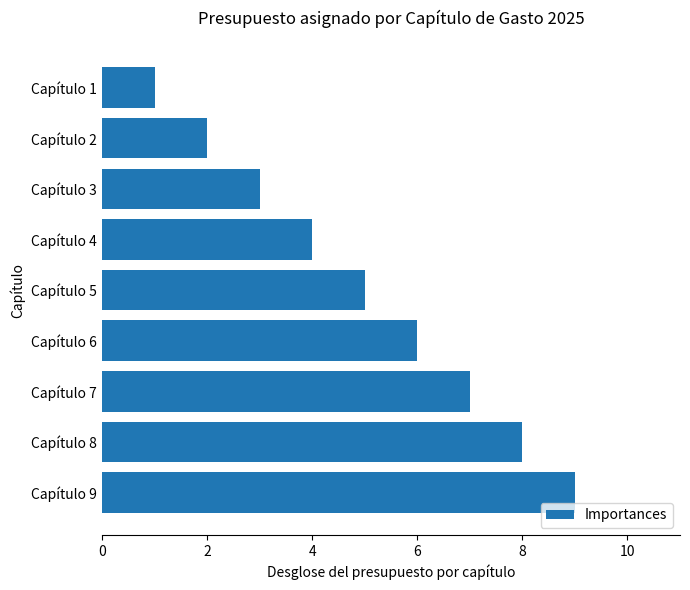

Rank the categories by value from lowest to highest.

Capítulo 1, Capítulo 2, Capítulo 3, Capítulo 4, Capítulo 5, Capítulo 6, Capítulo 7, Capítulo 8, Capítulo 9